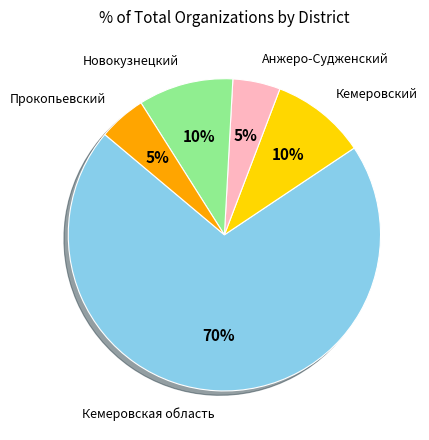

To the nearest percent, what is the average slice percentage?

20%